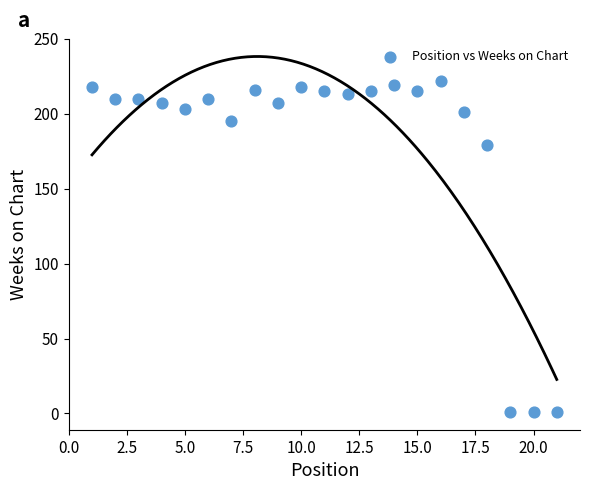

What Y value in the scatter plot is closest to 111?

179